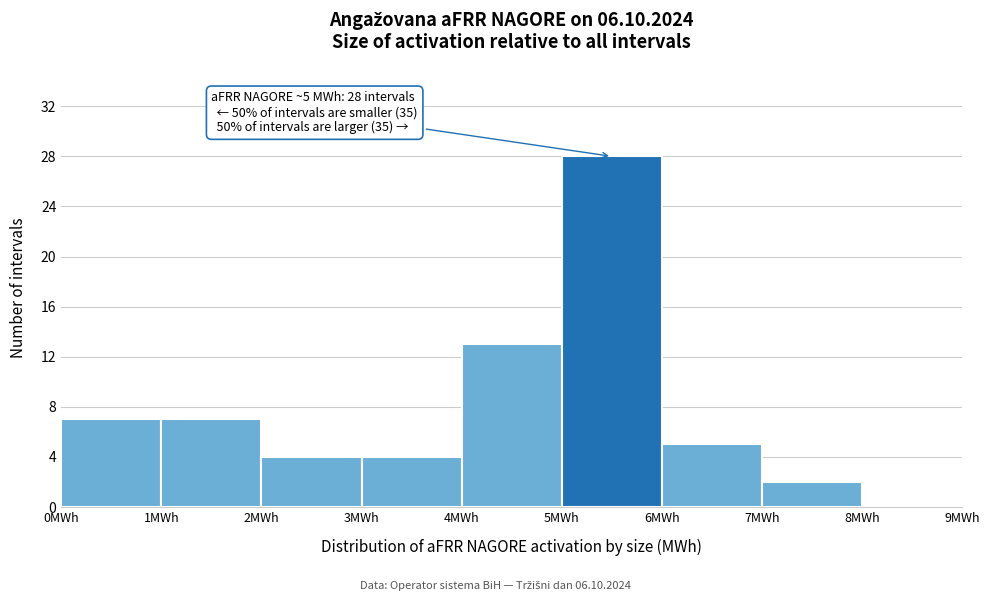

Over which range of the x-axis is the bar tallest?

5 to 6